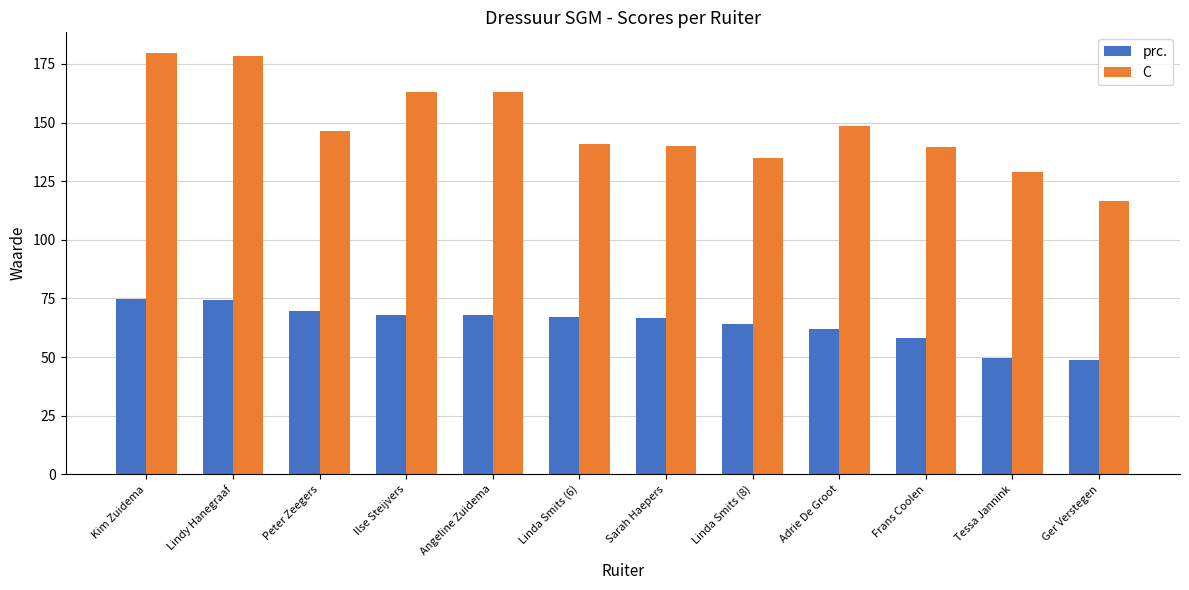

The prc. series shows 15.3 at Adrie De Groot. True or false?

False